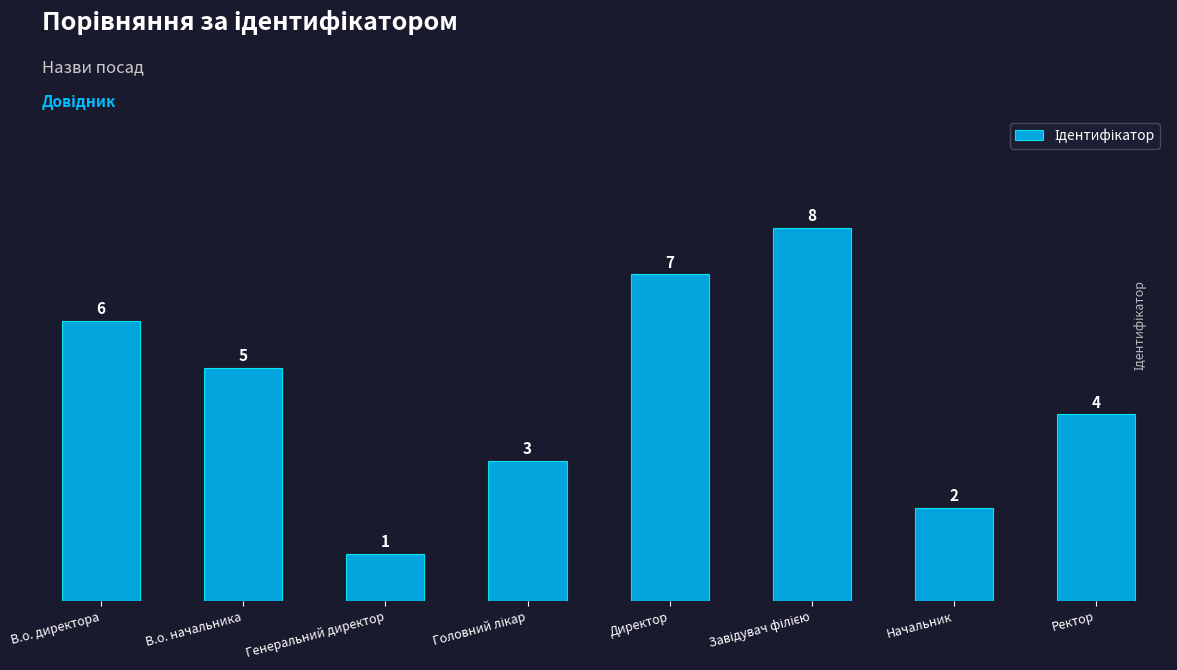

What is the greatest value displayed?

8